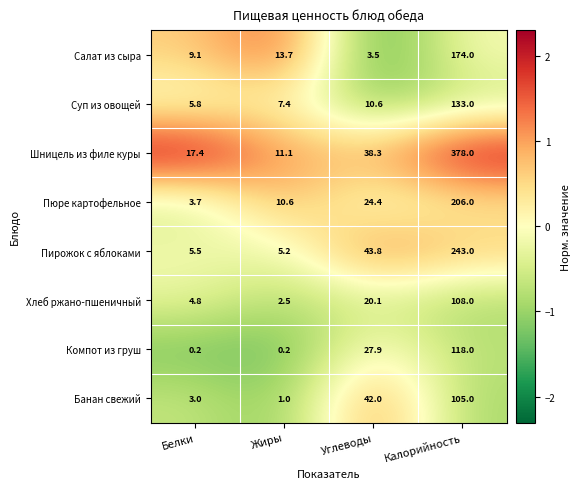

Rank the series at Калорийность from highest to lowest value.

Шницель из филе куры, Пирожок с яблоками, Пюре картофельное, Салат из сыра, Суп из овощей, Компот из груш, Хлеб ржано-пшеничный, Банан свежий